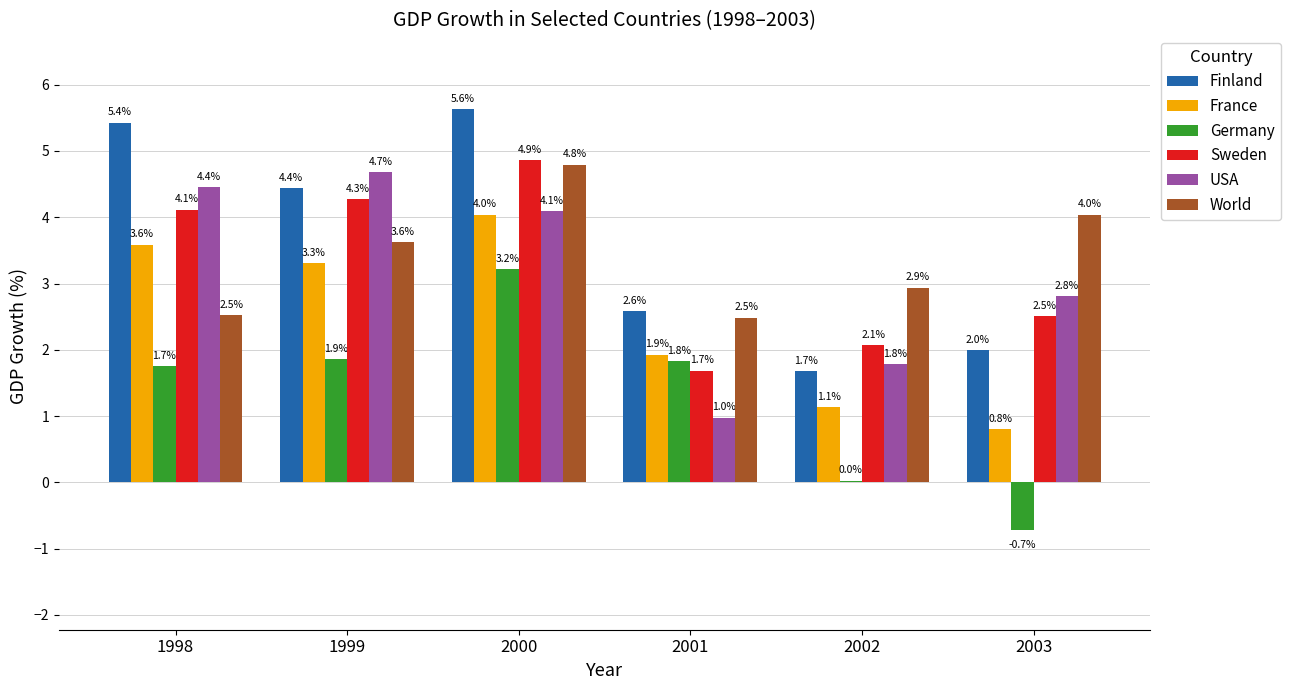

Read the France value at 2001.

1.9